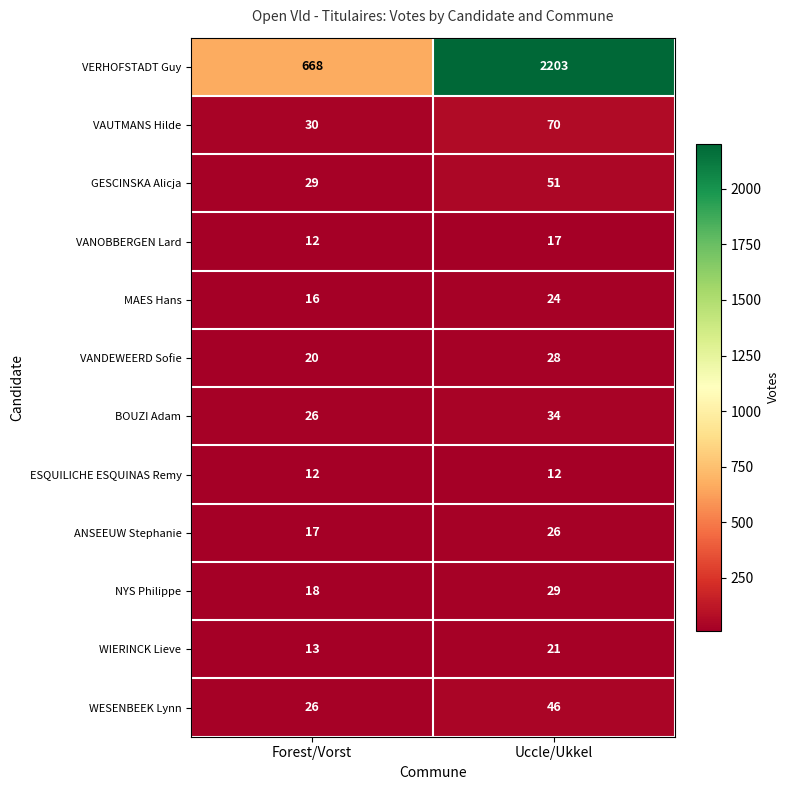

What is the smallest value displayed?

12